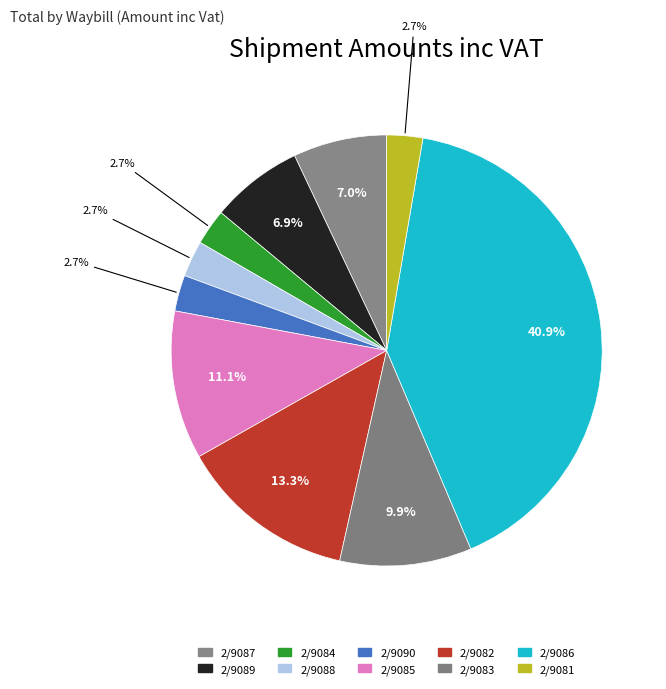

How many slices are in this pie chart?

10